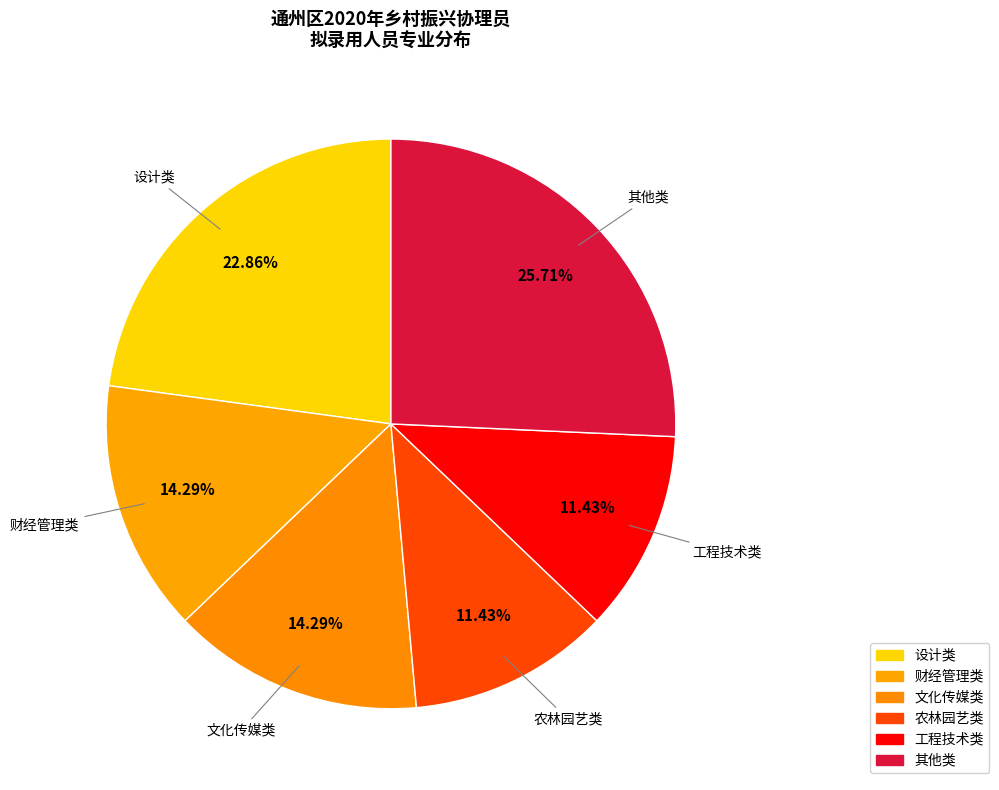

How many segments does this pie chart have?

6